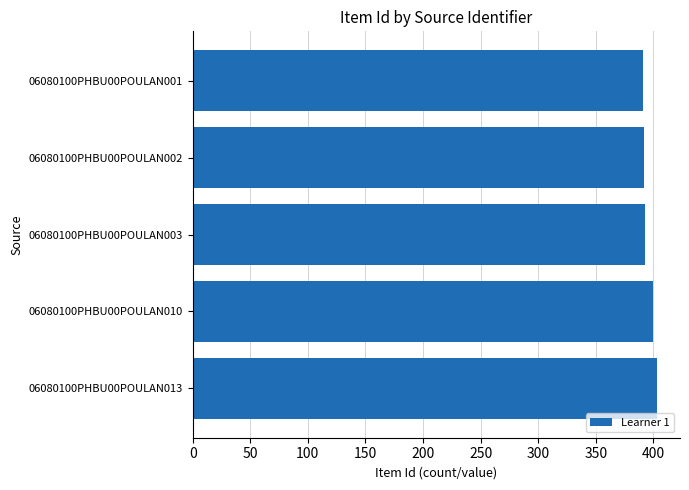

How many values are below 393?

2